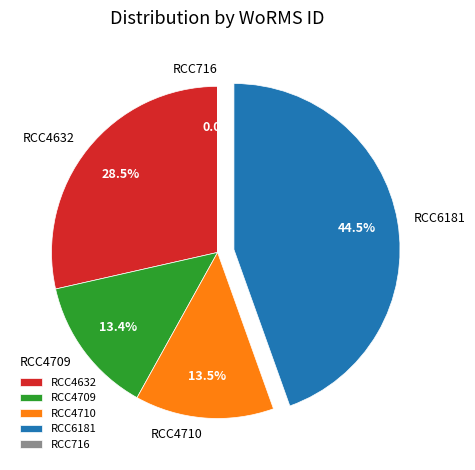

To the nearest percent, what is the average slice percentage?

20%